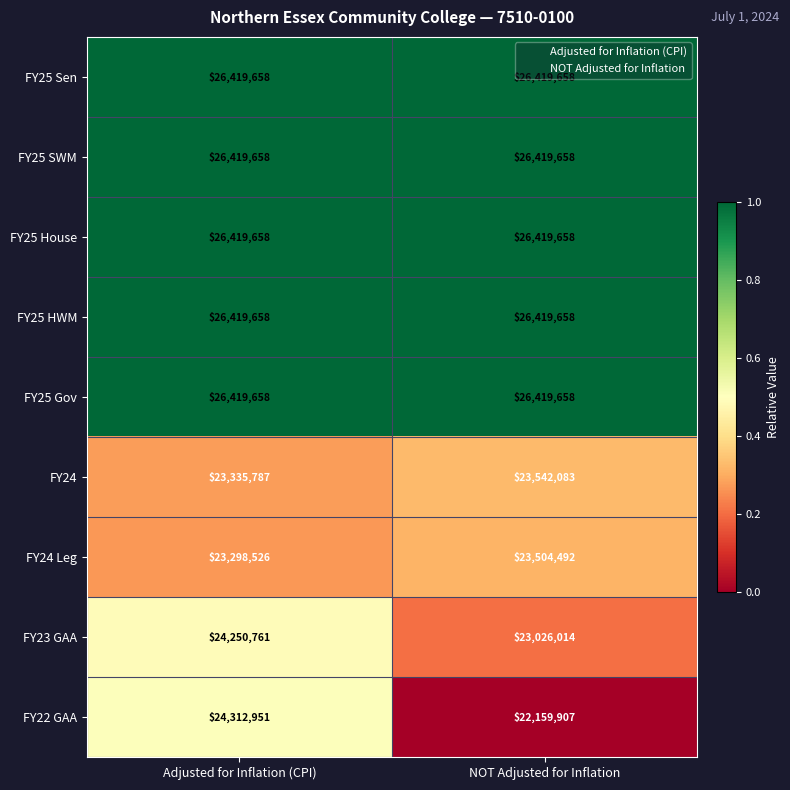

Between Adjusted for Inflation (CPI) and NOT Adjusted for Inflation, which series saw the biggest shift?

FY22 GAA